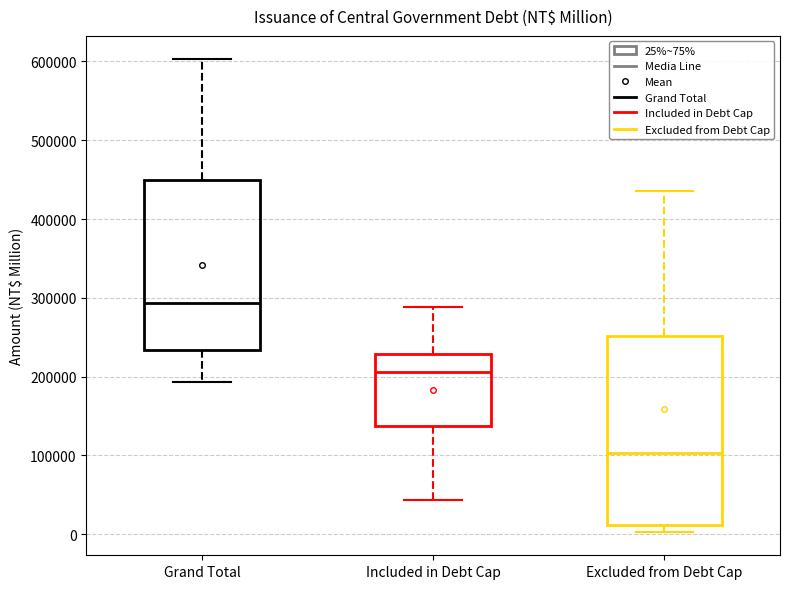

Which box has the highest median line?

Grand Total